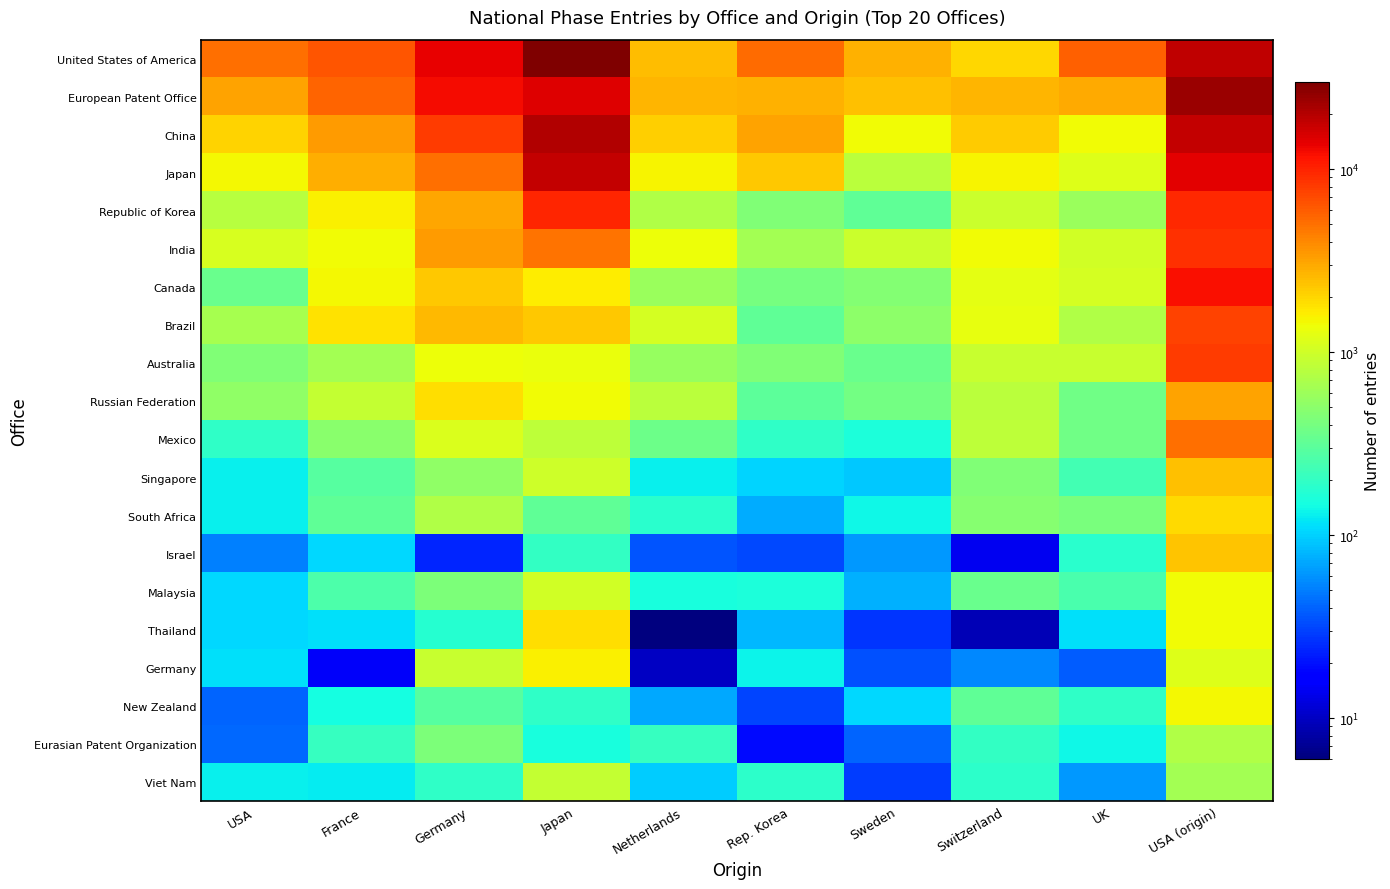

At Sweden, list the series in order from smallest to largest.

Thailand, Viet Nam, Germany, Eurasian Patent Organization, Israel, Malaysia, Singapore, New Zealand, South Africa, Mexico, Republic of Korea, Australia, Russian Federation, Canada, Brazil, Japan, India, China, European Patent Office, United States of America